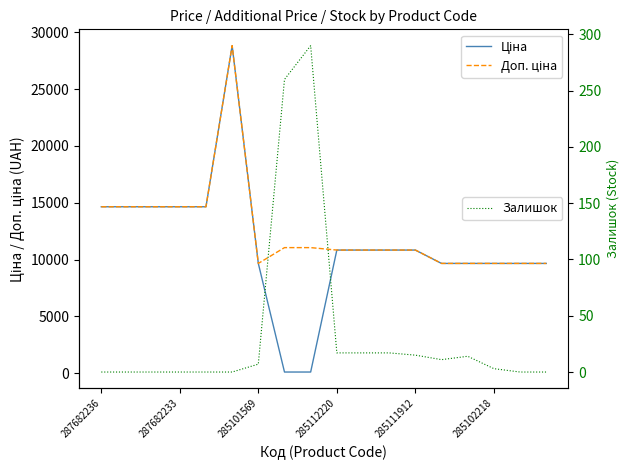

Where does the Доп. ціна series first go above 10840?

287682236